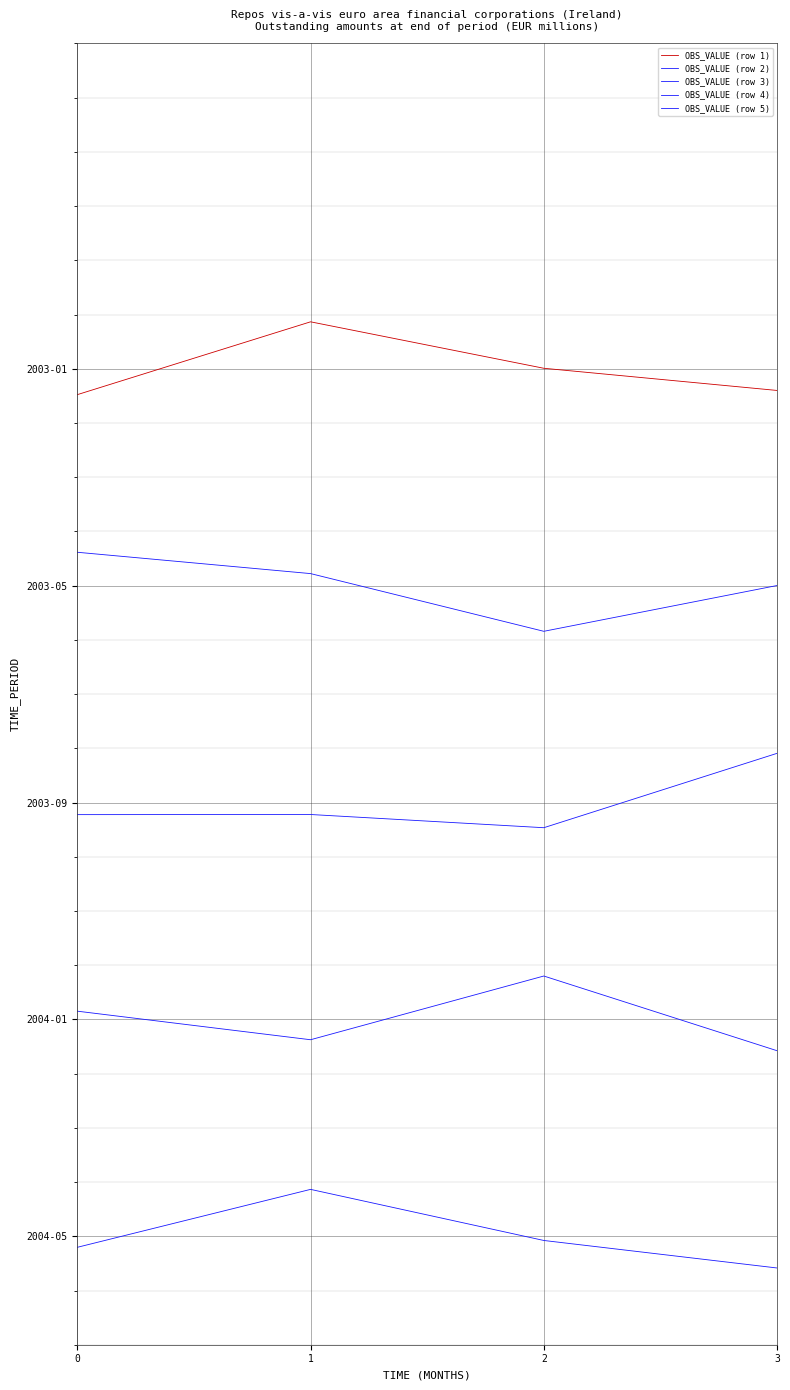

Is this an area chart (filled region under the line)?

No